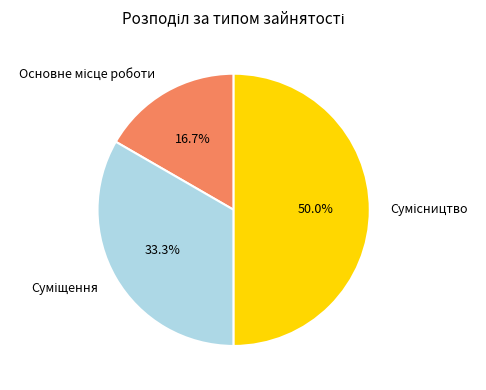

Does Суміщення account for over 50% of the chart?

No